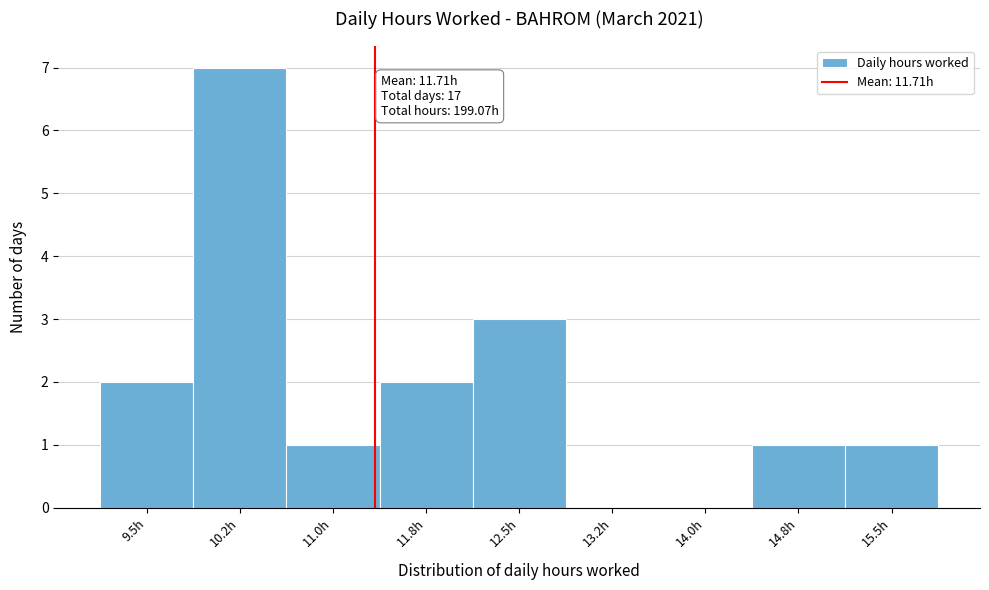

Reading left to right, what are all the values shown in this chart?

9.5h=2	10.2h=7	11.0h=1	11.8h=2	12.5h=3	13.2h=0	14.0h=0	14.8h=1	15.5h=1